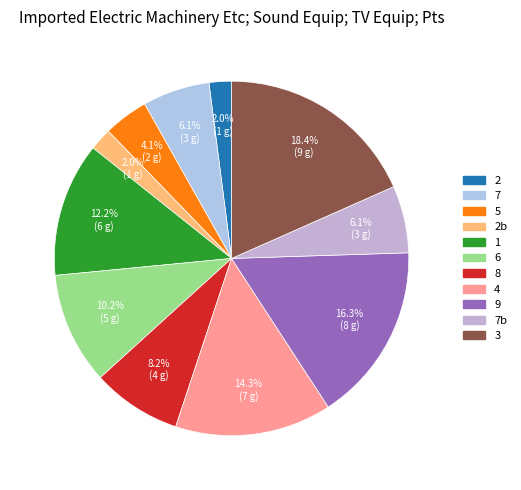

Is there any slice that represents more than half of the pie?

No